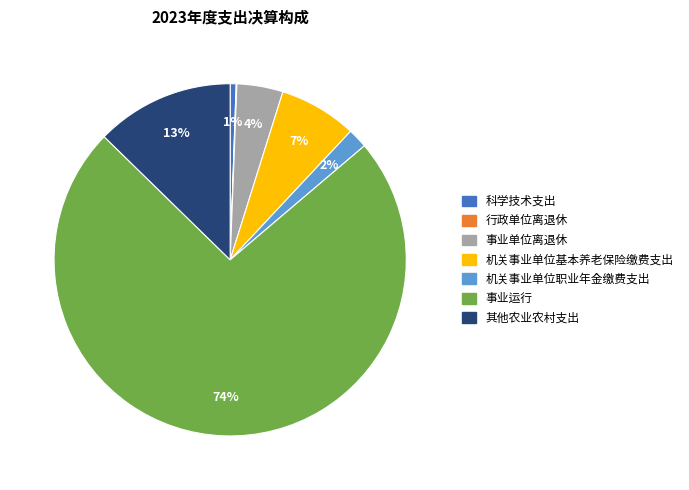

Do 其他农业农村支出 and 机关事业单位职业年金缴费支出 together represent more than half of the pie?

No